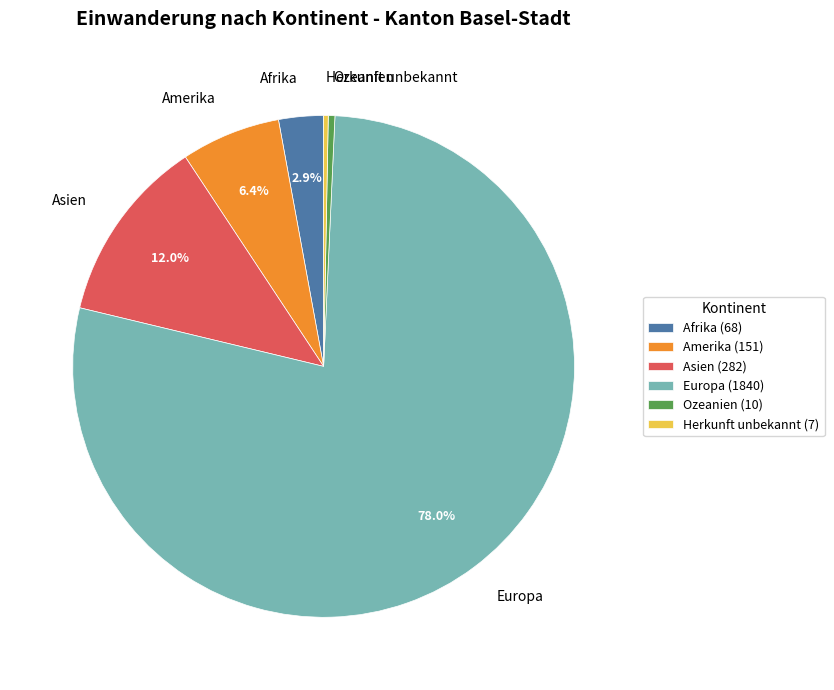

What is the ratio of the value at Amerika to the value at Ozeanien?

15.1